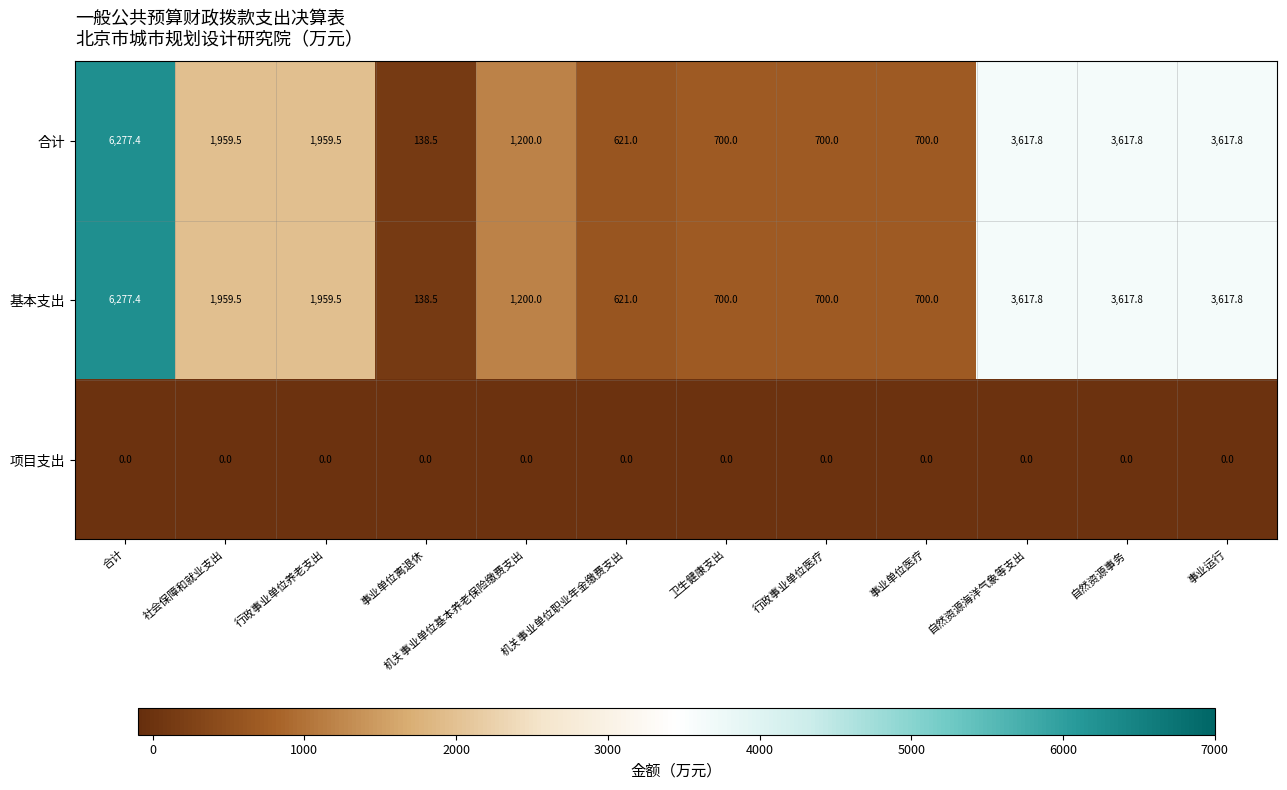

What is the approximate value of 合计 at 事业单位离退休?

138.5